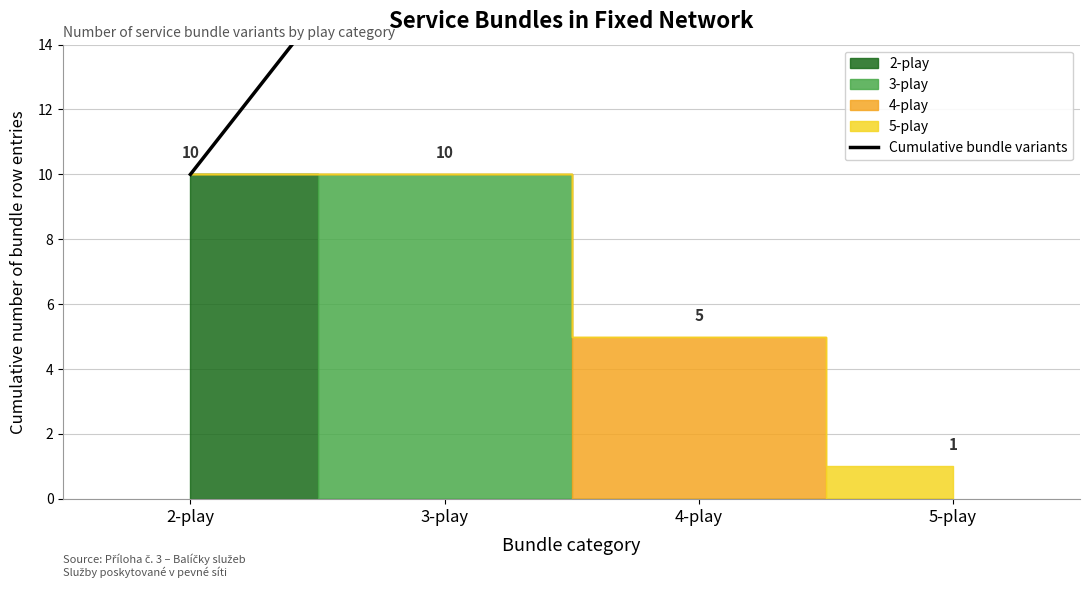

Reading left to right, extract all data points from this chart.

10	20	25	26